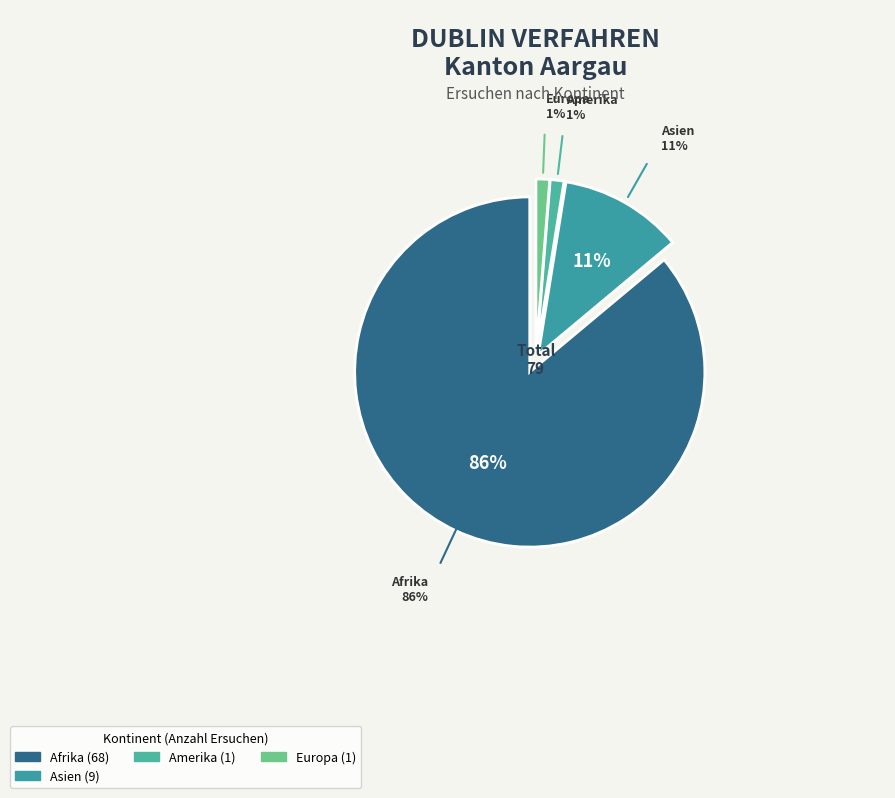

Which category accounts for the majority?

Afrika